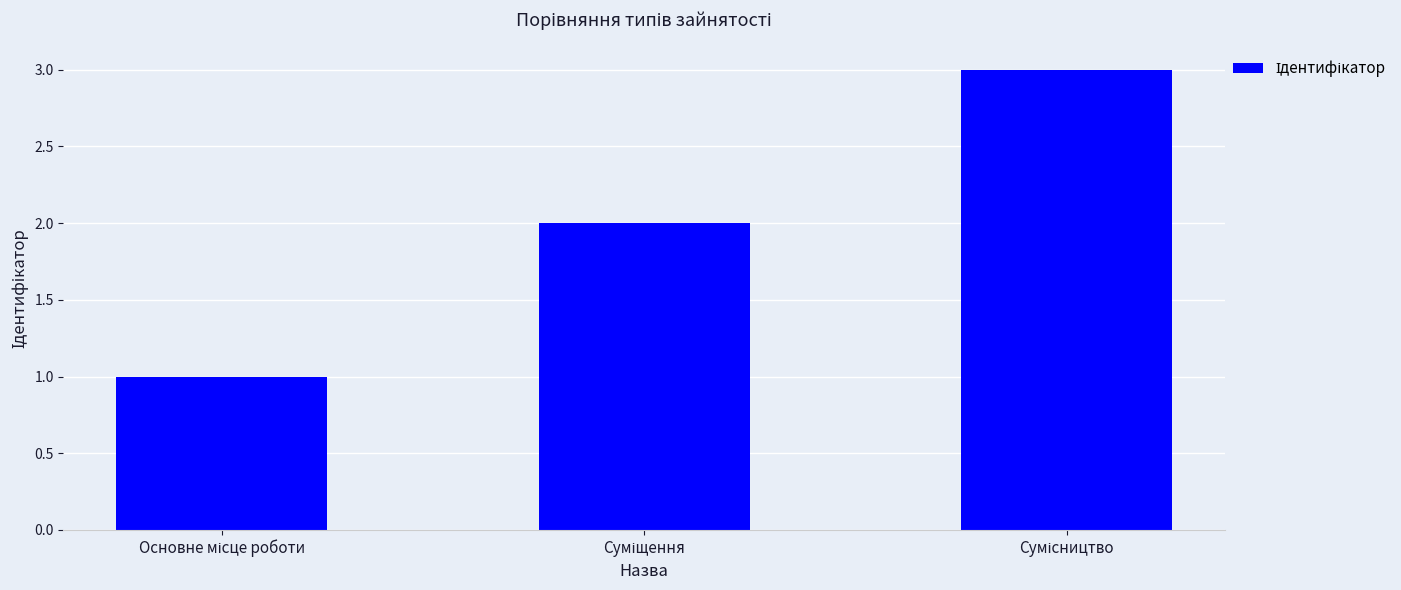

What is the maximum value shown in the chart?

3